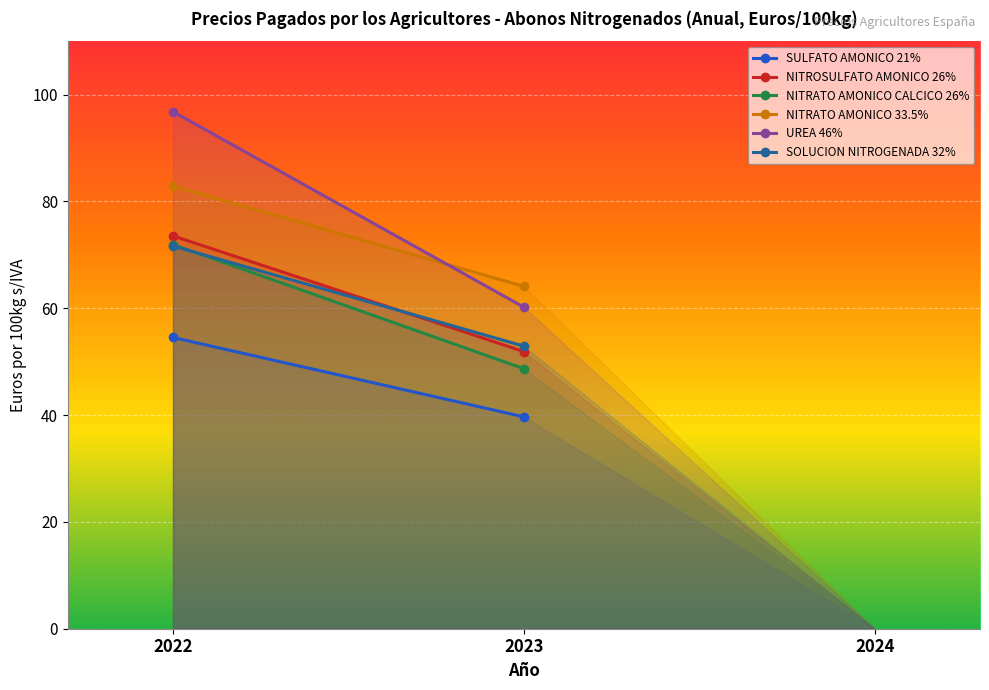

What is the sum of the NITRATO AMONICO CALCICO 26% values at 2023 and 2024?

48.7